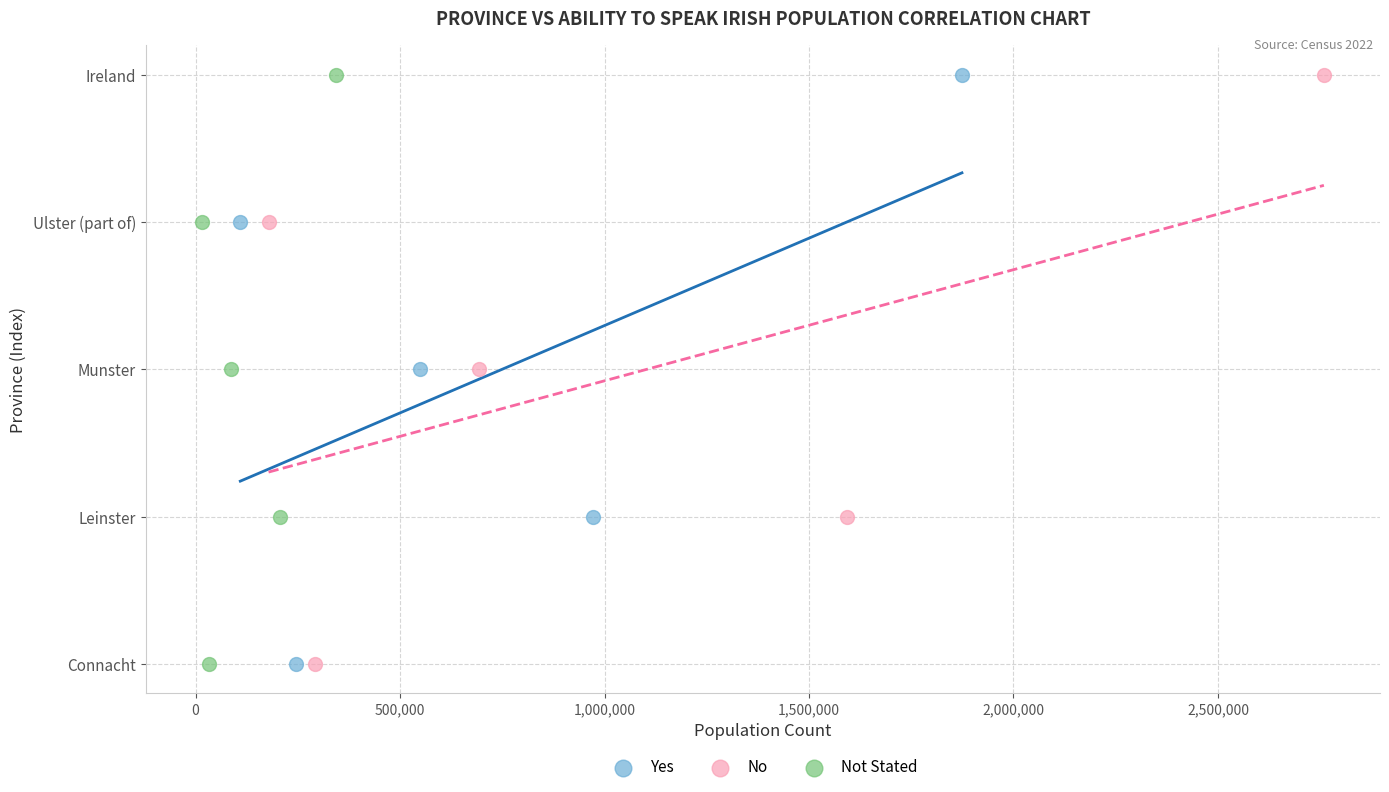

What are all the series names shown in the legend?

Yes, No, Not Stated